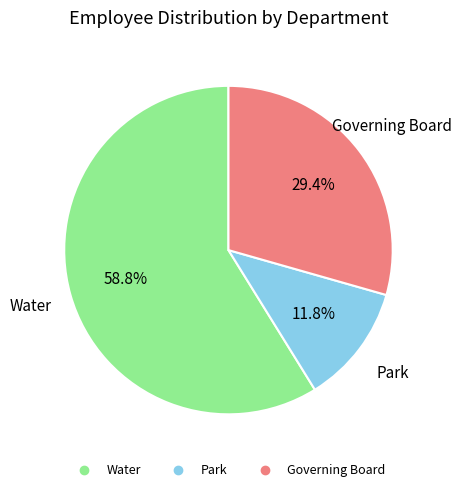

To the nearest percent, what is the average slice percentage?

33%